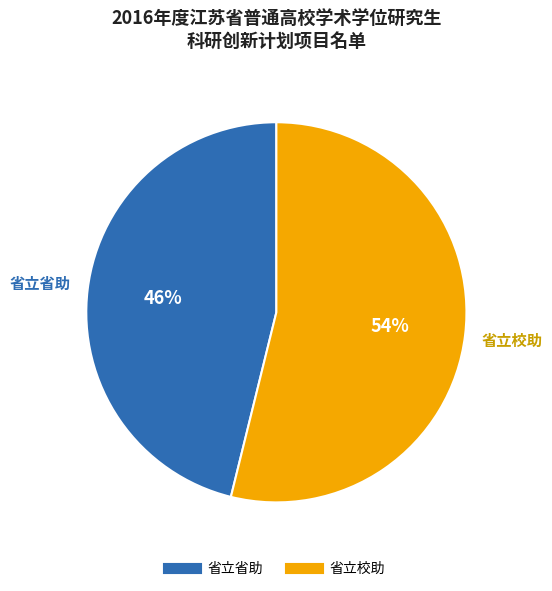

To the nearest percent, what portion does 省立校助 represent?

54%